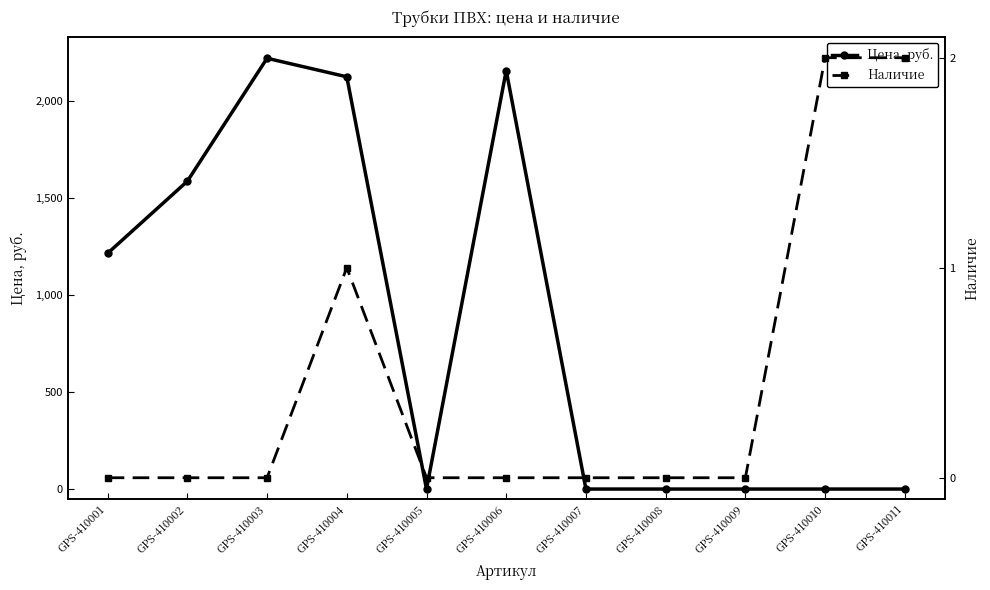

What are all the series names shown in the legend?

Цена, руб., Наличие